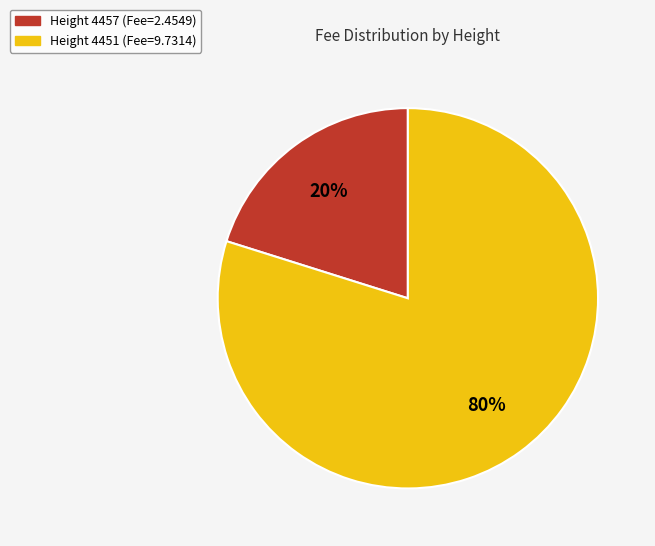

Is there a majority slice in this chart?

Yes